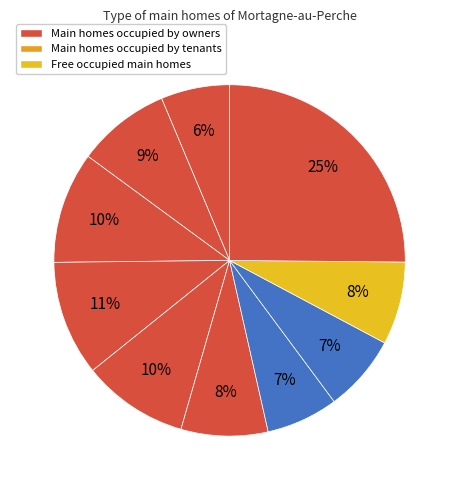

Count the number of slices in the pie.

10